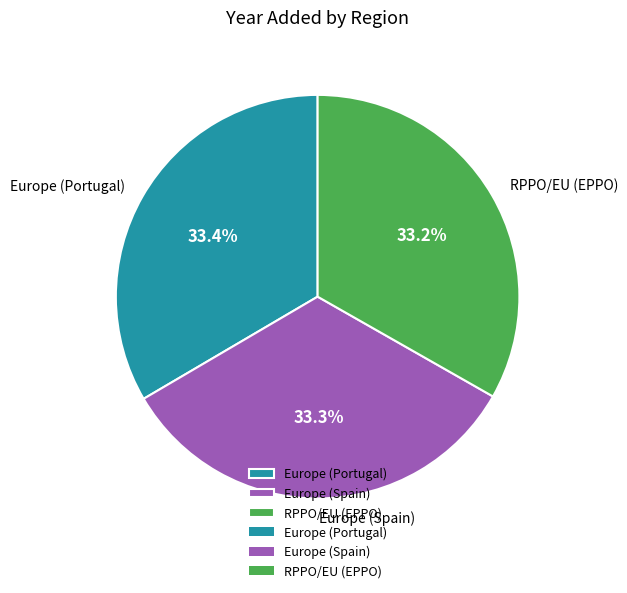

Is there any slice that represents more than half of the pie?

No